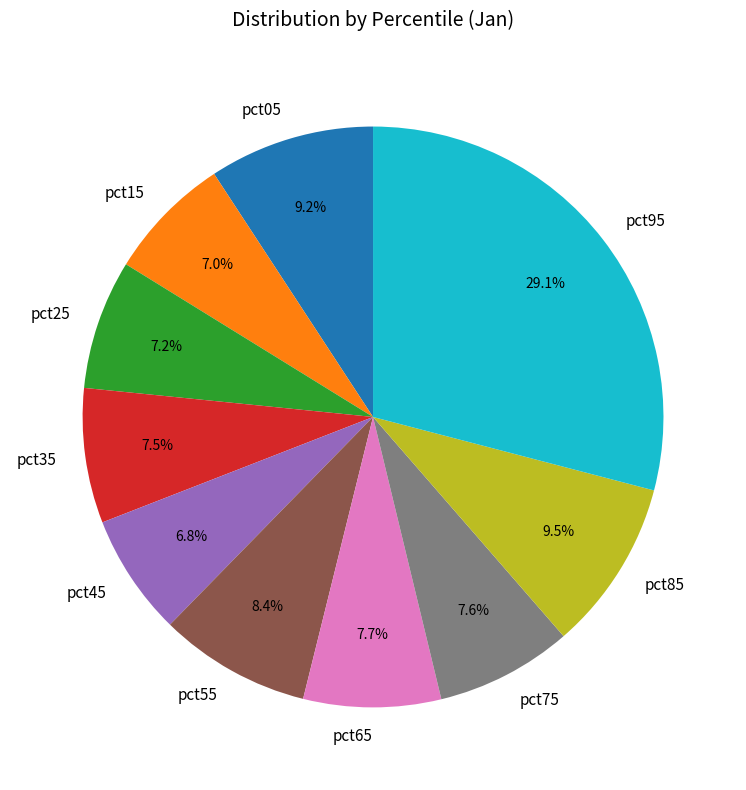

Count the number of slices in the pie.

10